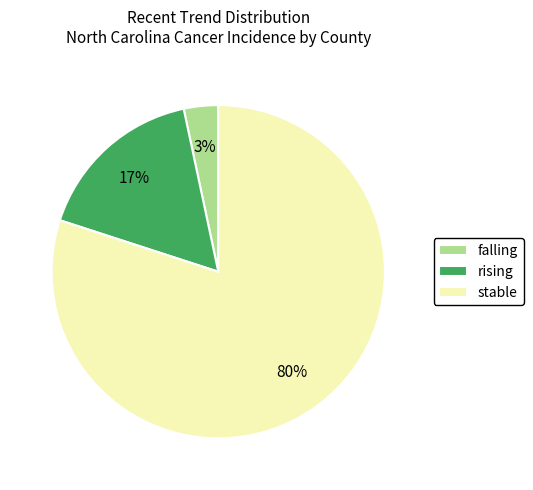

To the nearest percent, what is the difference between the falling and stable slice percentages?

77%